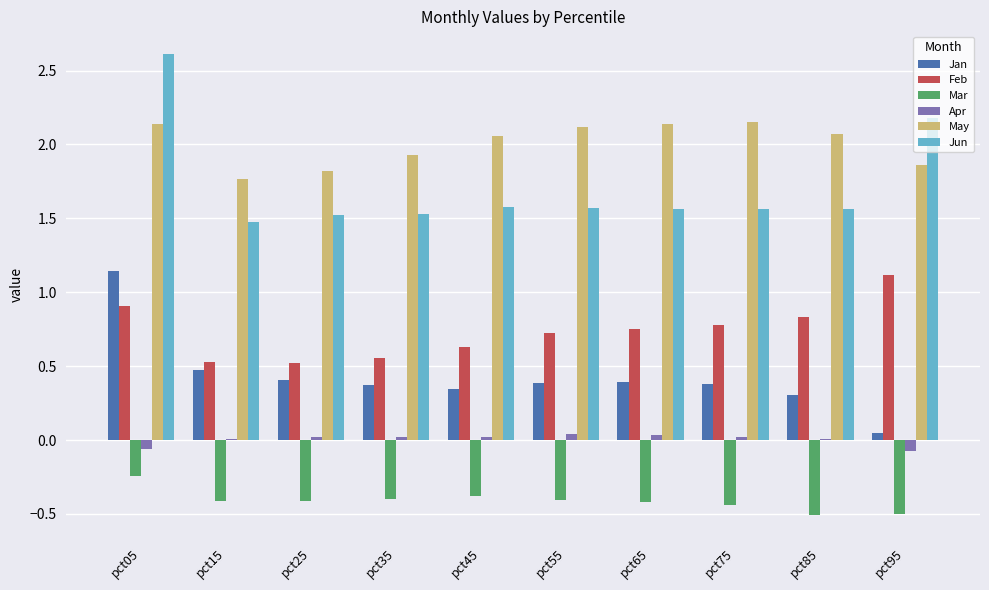

What is the maximum value shown in the chart?

2.6